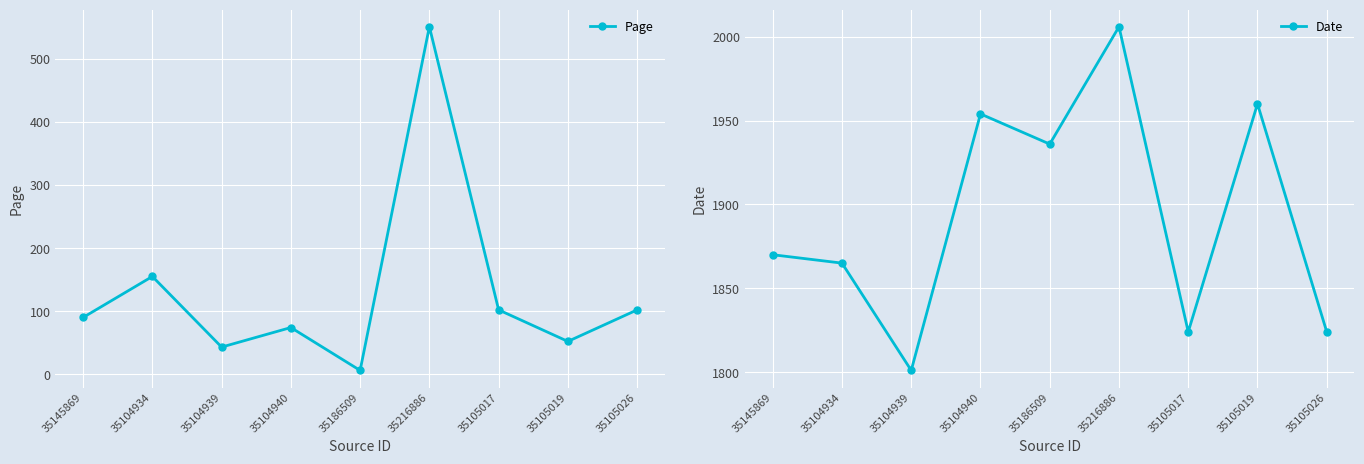

How many data points in Page are above 90?

4